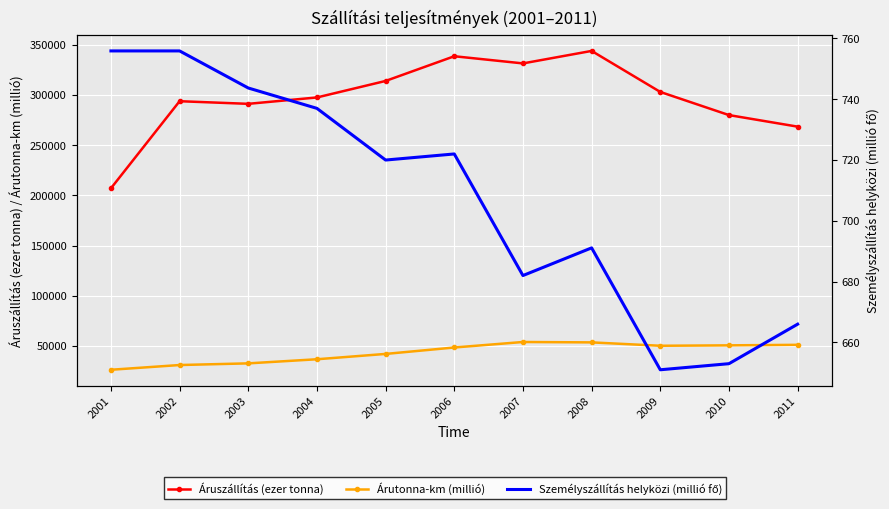

Which series has the widest spread of values?

Áruszállítás (ezer tonna)